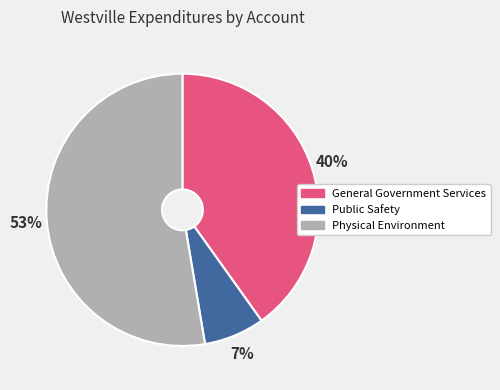

What is the ratio of the value at General Government Services to the value at Physical Environment?

0.8